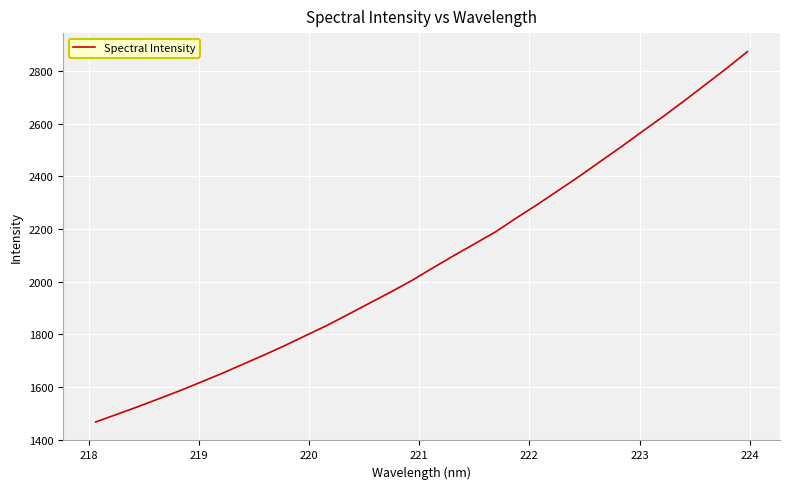

Count the number of values greater than 2050.

16